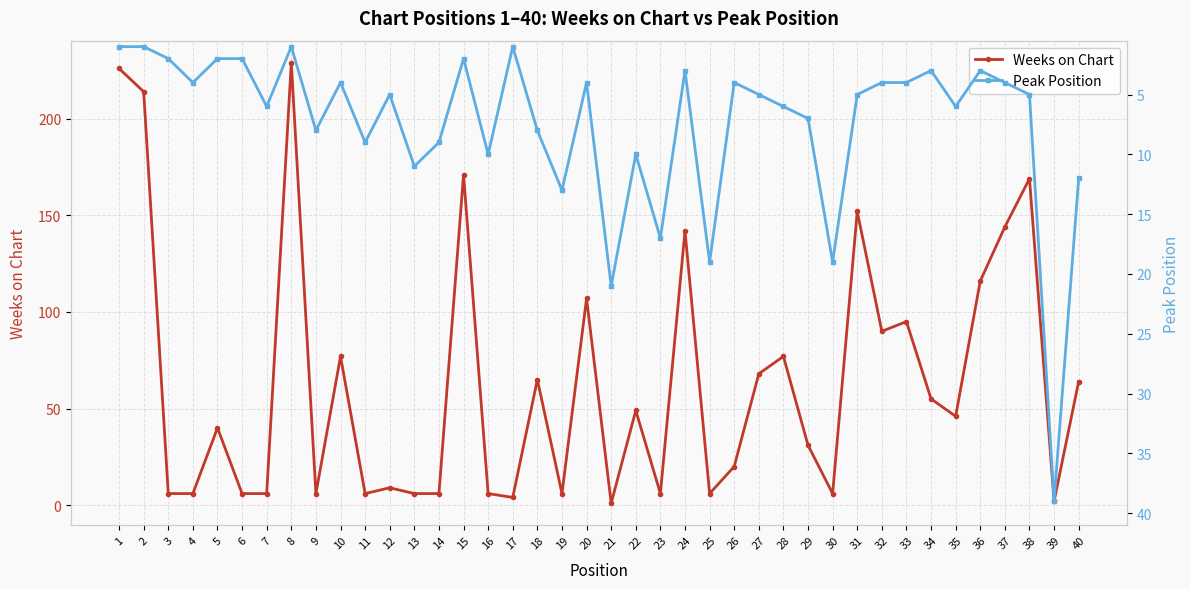

At how many categories does at least one series exceed 214?

2